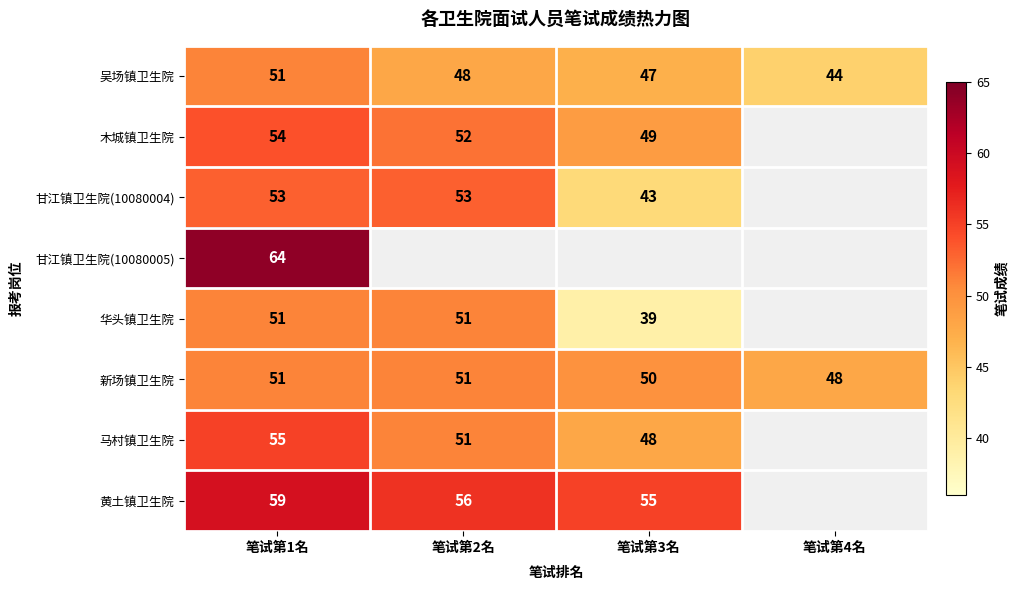

The 吴场镇卫生院 series shows 44 at 笔试第4名. True or false?

True